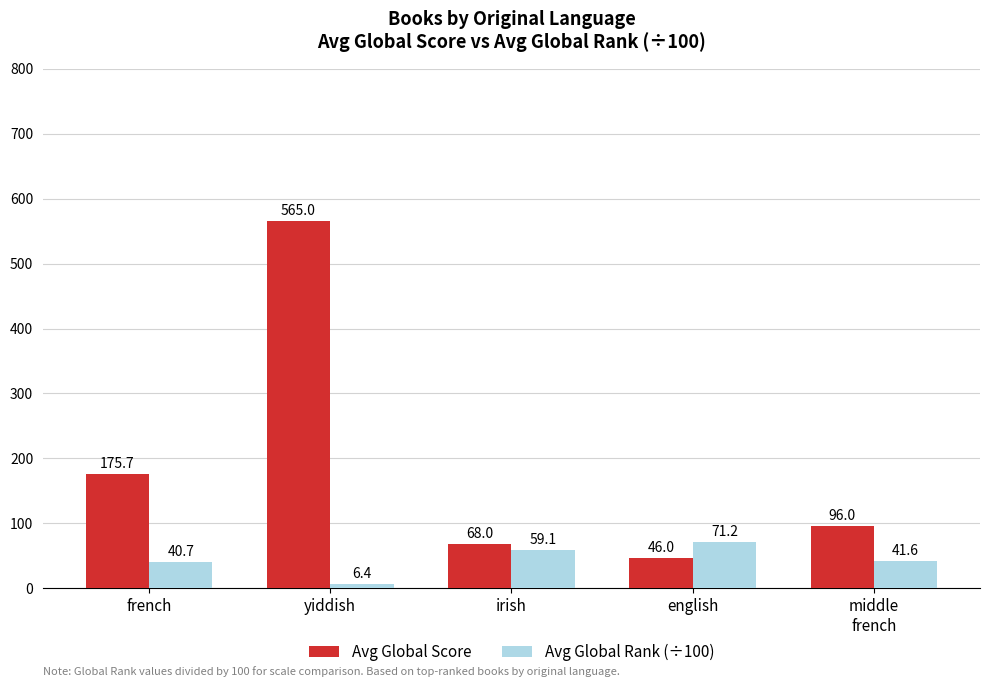

Which series changed the most between english and middle
french?

Avg Global Score